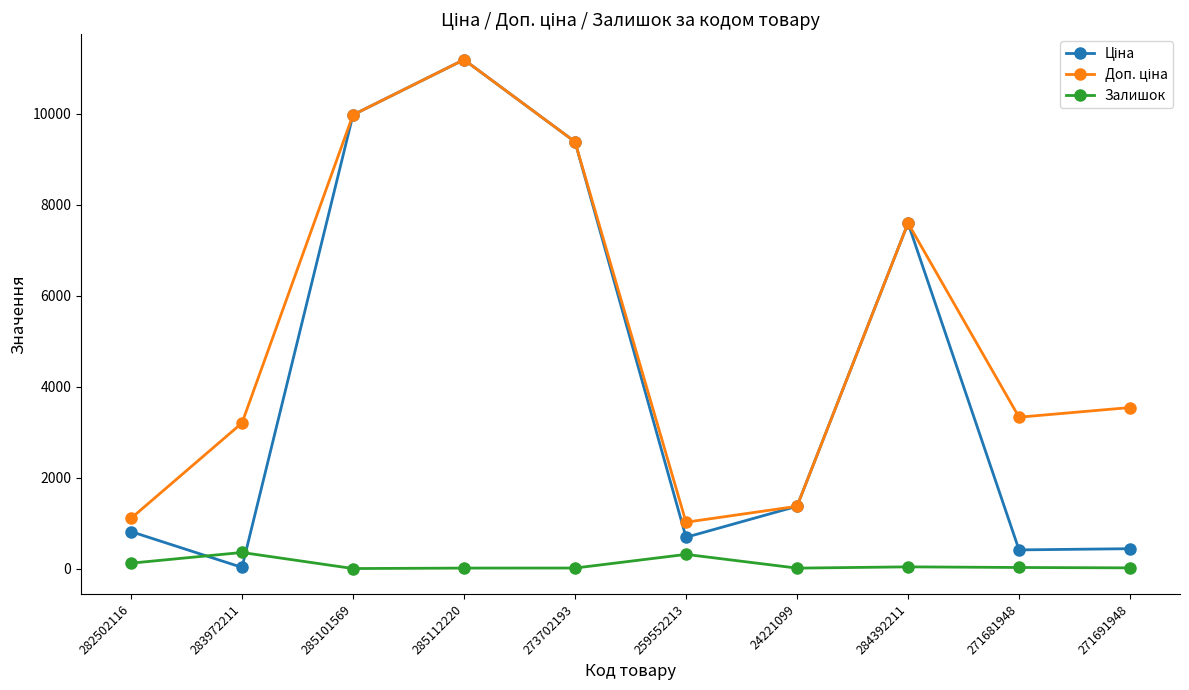

Which category has the highest value across all series?

285112220